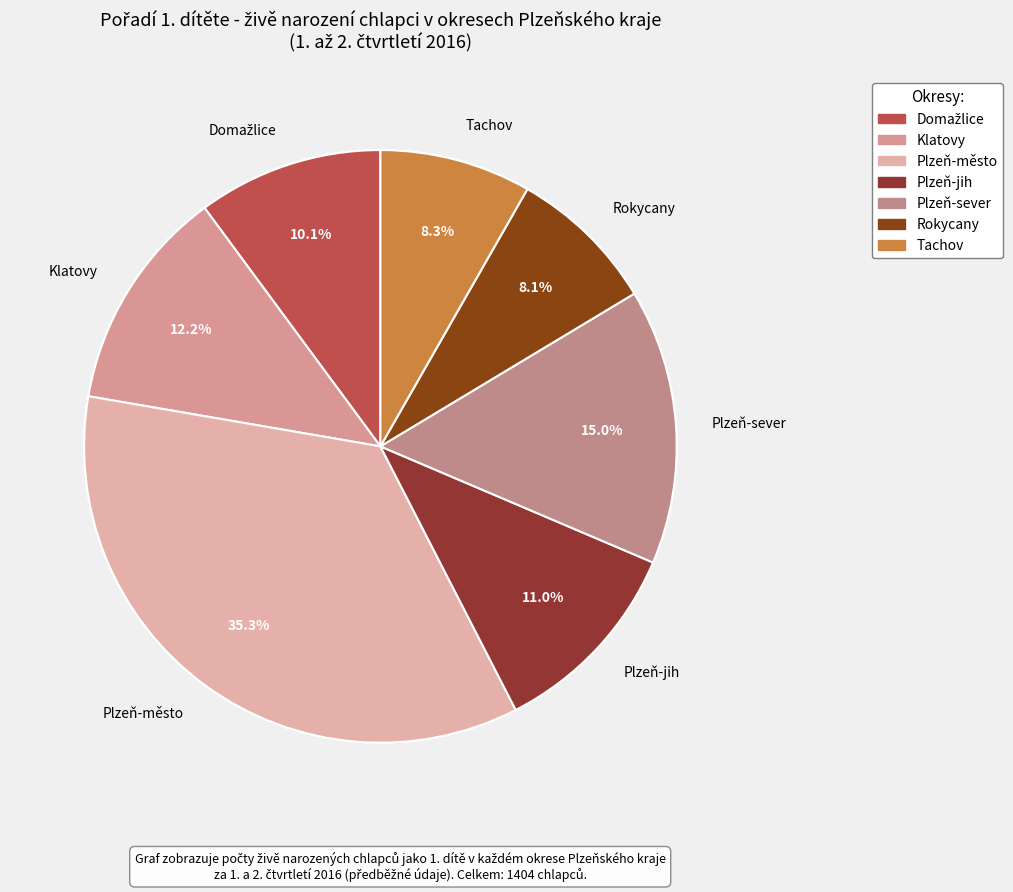

To the nearest percent, what is the difference between the Plzeň-město and Domažlice slice percentages?

25%